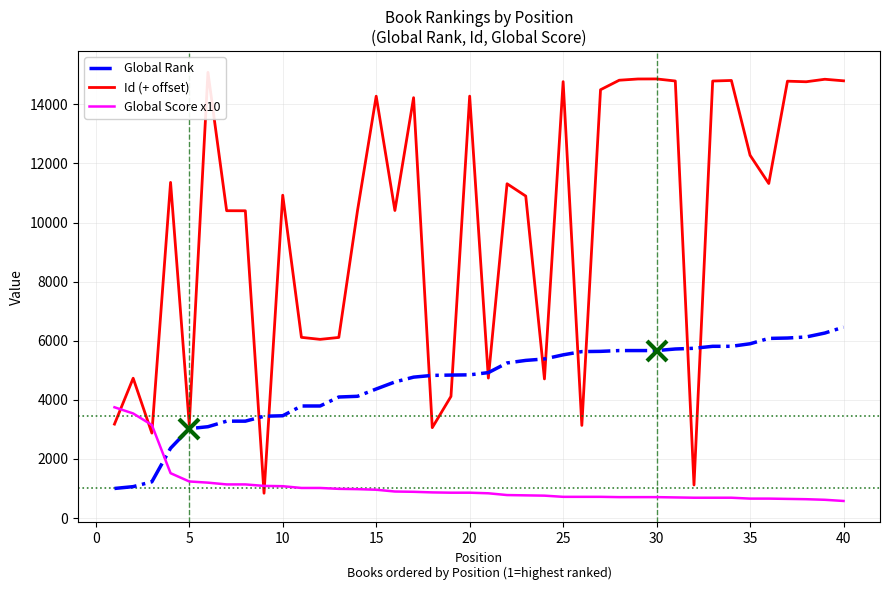

What is the sum of all Id (+ offset) values?

398823